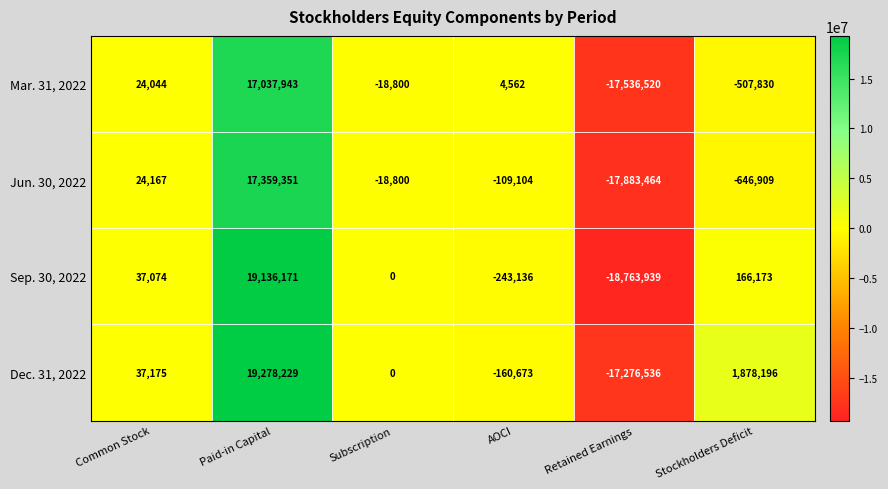

What value does the Jun. 30, 2022 series have at Stockholders Deficit?

-646909